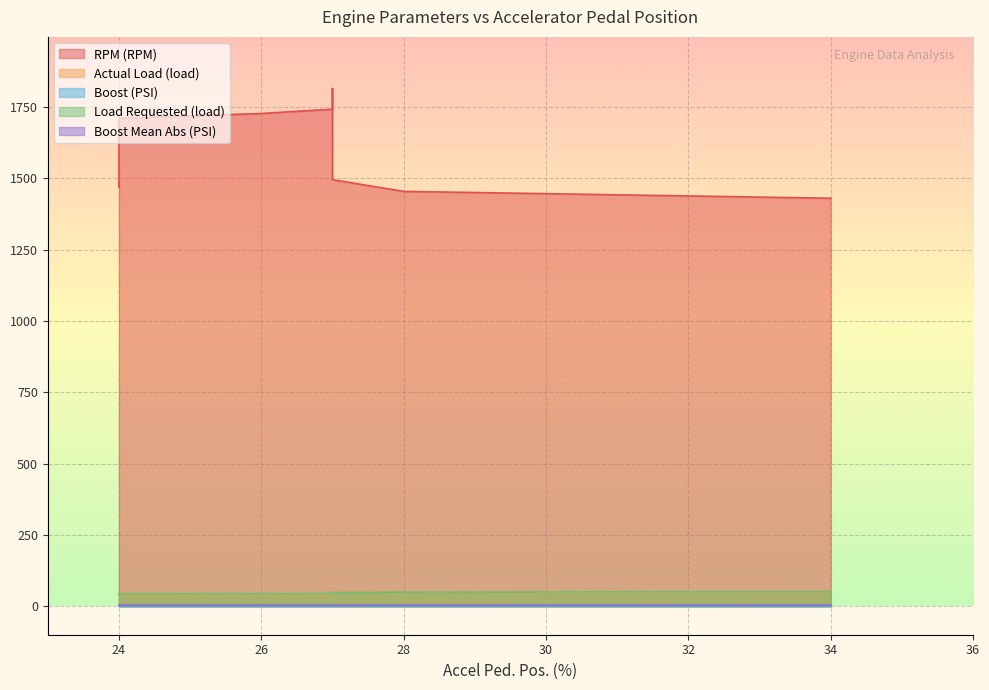

What is the greatest value displayed?

1814.0